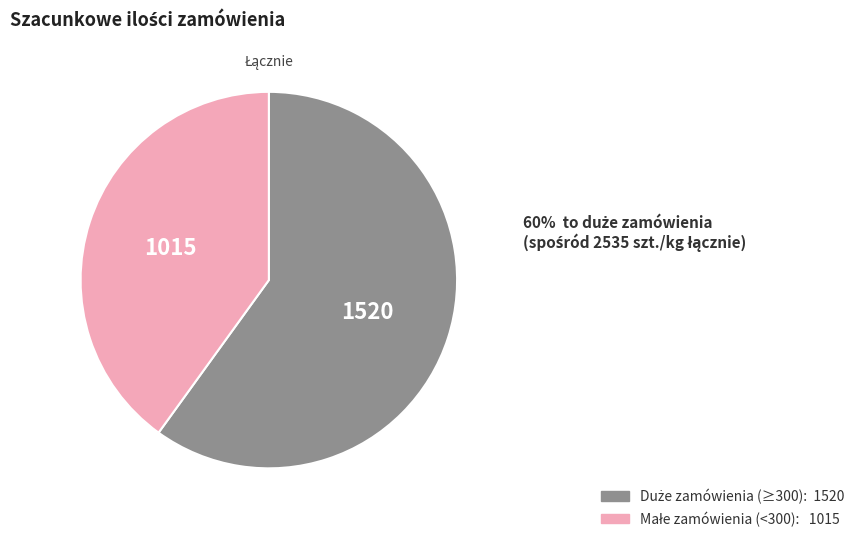

Is there any slice that represents more than half of the pie?

Yes